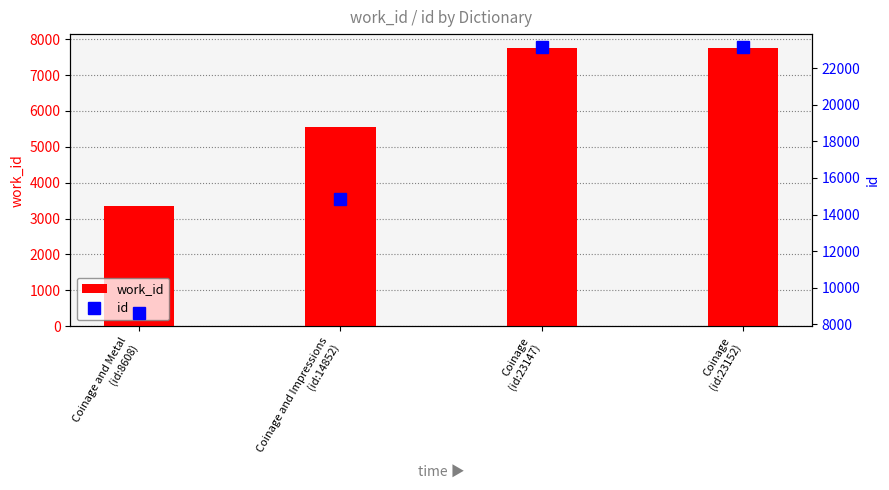

Which series has the largest total across all categories?

id